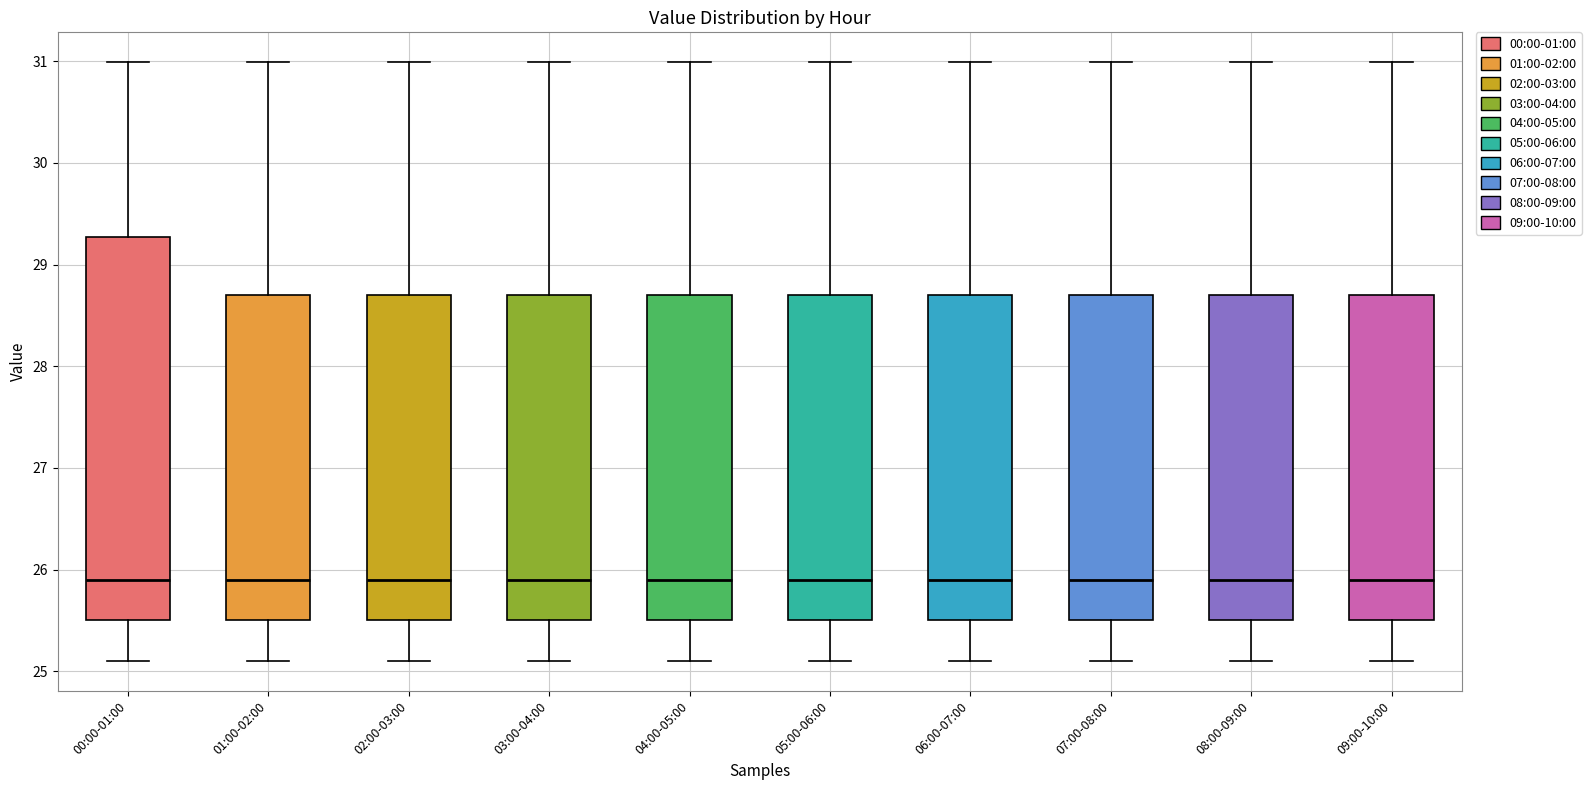

Reading left to right, read every box against the y-axis: the position of its median line, the range the box covers, and the ends of its whiskers. The values are not printed on the chart, so give them approximately, as read against the axis.

00:00-01:00: median 25.9, box 25.5 to 29.3, whiskers 25.1 to 31.0
01:00-02:00: median 25.9, box 25.5 to 28.7, whiskers 25.1 to 31.0
02:00-03:00: median 25.9, box 25.5 to 28.7, whiskers 25.1 to 31.0
03:00-04:00: median 25.9, box 25.5 to 28.7, whiskers 25.1 to 31.0
04:00-05:00: median 25.9, box 25.5 to 28.7, whiskers 25.1 to 31.0
05:00-06:00: median 25.9, box 25.5 to 28.7, whiskers 25.1 to 31.0
06:00-07:00: median 25.9, box 25.5 to 28.7, whiskers 25.1 to 31.0
07:00-08:00: median 25.9, box 25.5 to 28.7, whiskers 25.1 to 31.0
08:00-09:00: median 25.9, box 25.5 to 28.7, whiskers 25.1 to 31.0
09:00-10:00: median 25.9, box 25.5 to 28.7, whiskers 25.1 to 31.0